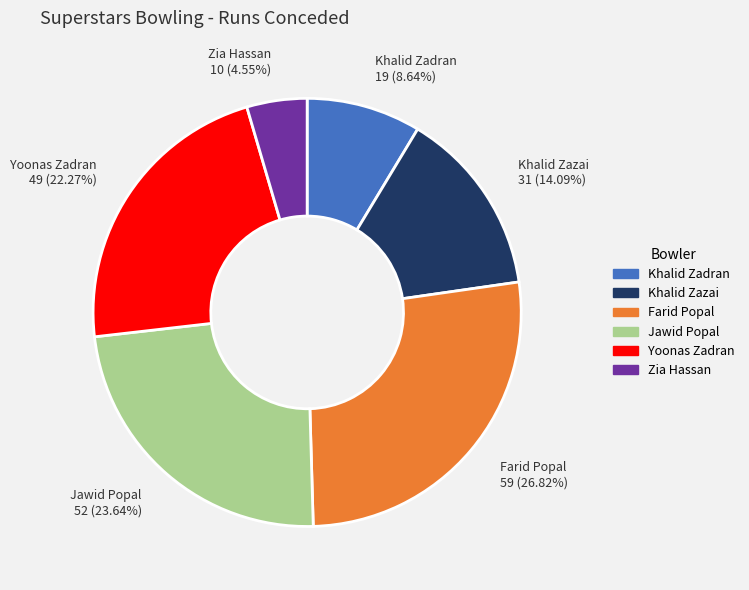

Is there any slice that represents more than half of the pie?

No